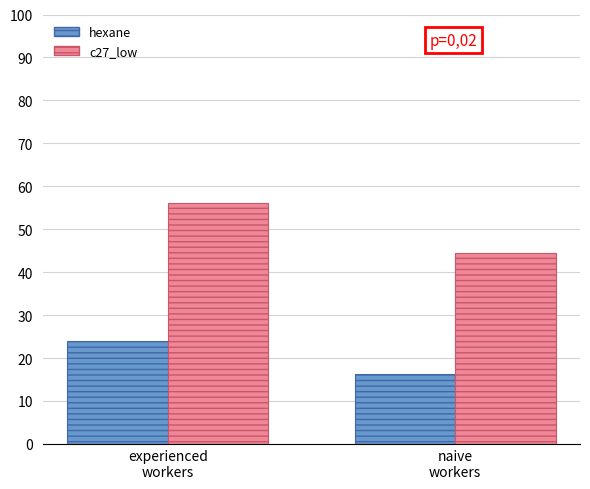

The value of hexane at experienced
workers is 24.0. True or false?

True